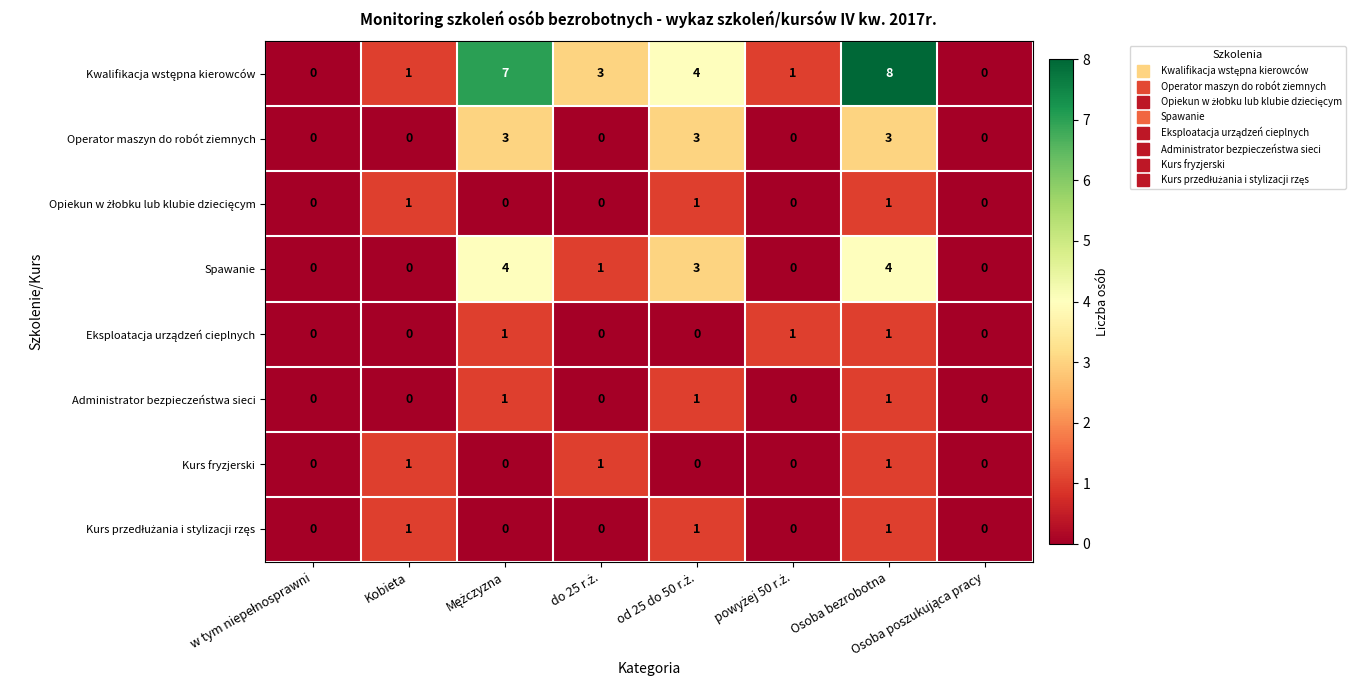

Count the Spawanie values in the range 0 to 4.

8